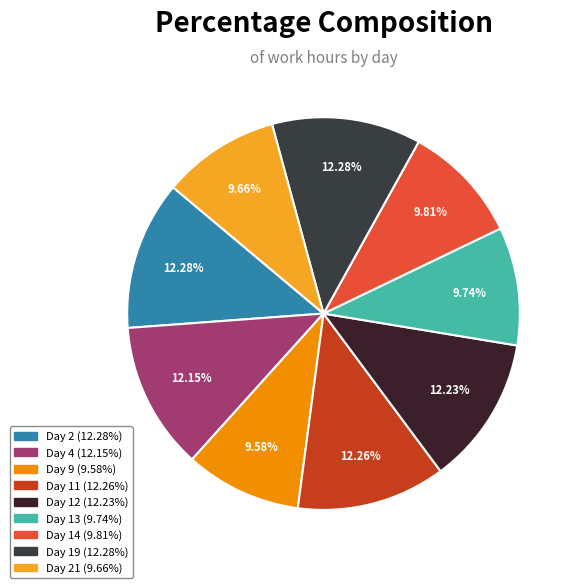

How many slices are in this pie chart?

9